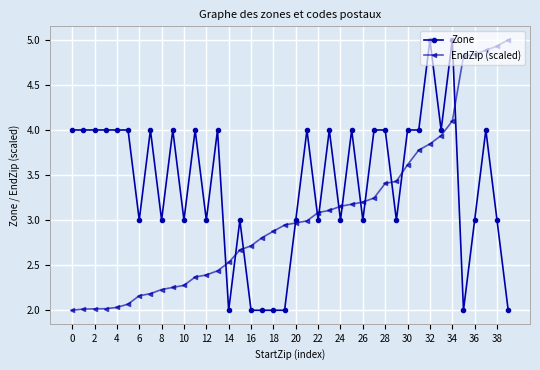

Rank the series by their average value, from highest to lowest.

Zone, EndZip (scaled)